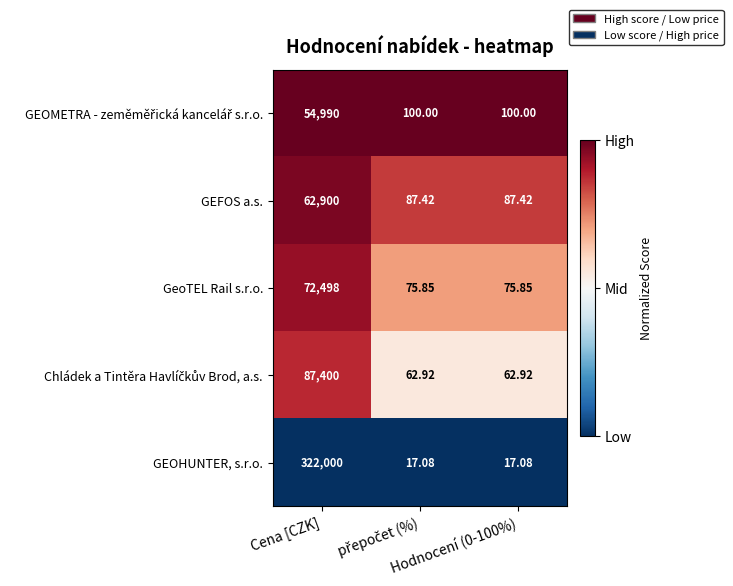

Which series has the largest range (max minus min)?

GEOHUNTER, s.r.o.